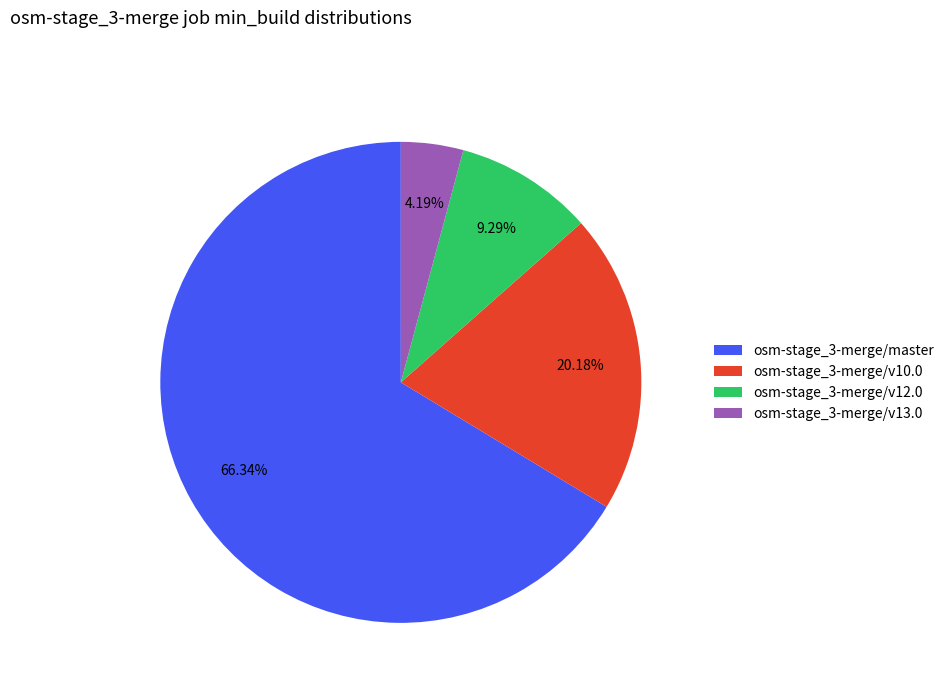

Which category has the smallest portion of the pie?

osm-stage_3-merge/v13.0